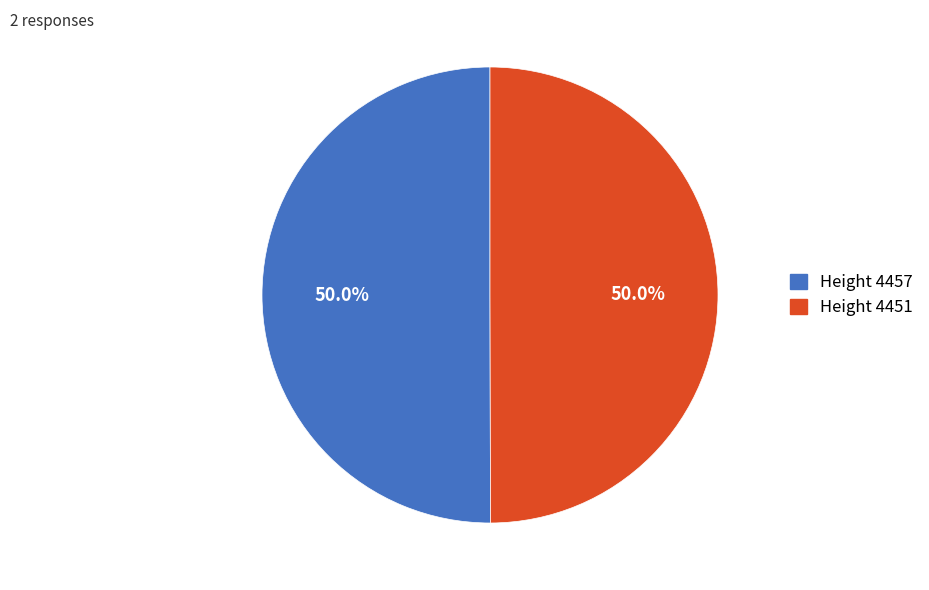

How much of the chart is everything except Height 4451?

50.0%